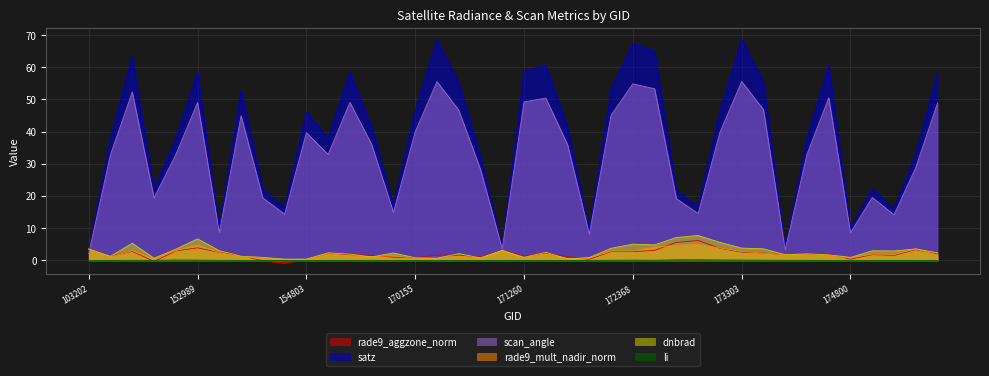

What is the sum of all rade9_mult_nadir_norm values?

80.3